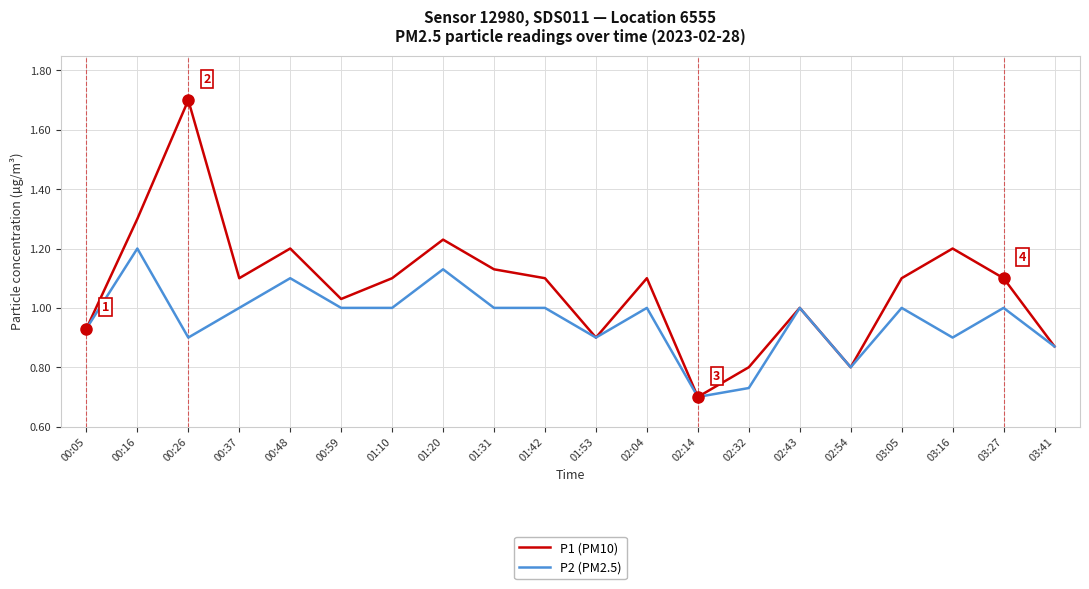

In P1 (PM10), how many points are higher than both neighbors (excluding endpoints)?

6